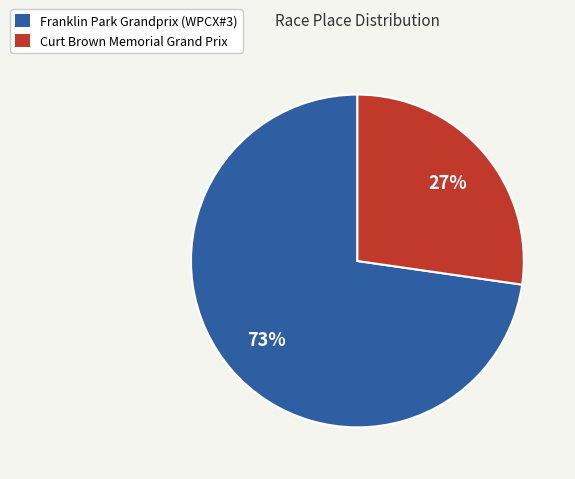

To the nearest percent, what is the average slice percentage?

50%